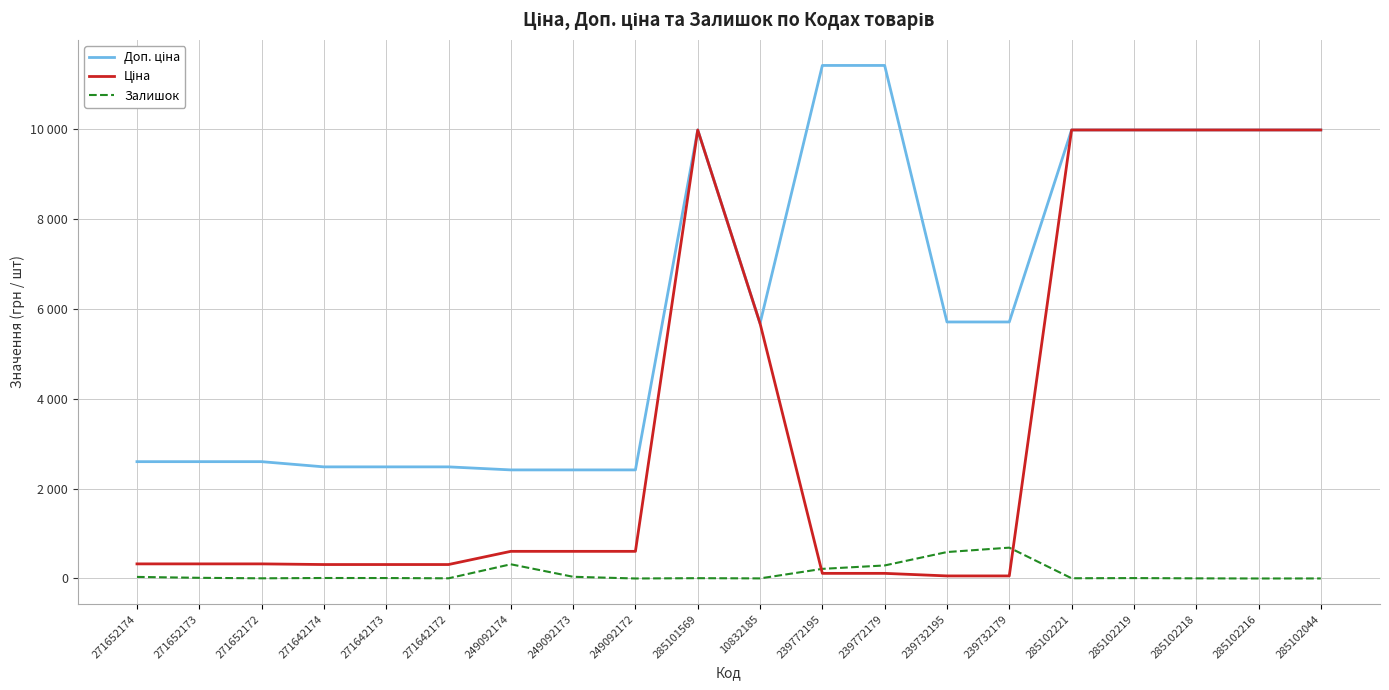

Reading left to right, what are all the values shown in this chart?

Доп. ціна: 2598.3	2598.3	2598.3	2482.4	2482.4	2482.4	2414.8	2414.8	2414.8	9975.0	5673.8	11410.0	11410.0	5705.0	5705.0	9975.0	9975.0	9975.0	9975.0	9975.0
Ціна: 324.8	324.8	324.8	310.3	310.3	310.3	603.7	603.7	603.7	9975.0	5673.8	114.1	114.1	57.0	57.0	9975.0	9975.0	9975.0	9975.0	9975.0
Залишок: 35.0	15.0	4.0	11.0	10.0	4.0	316.0	38.0	0.0	7.0	2.0	214.0	290.0	588.0	686.0	5.0	9.0	3.0	0.0	1.0